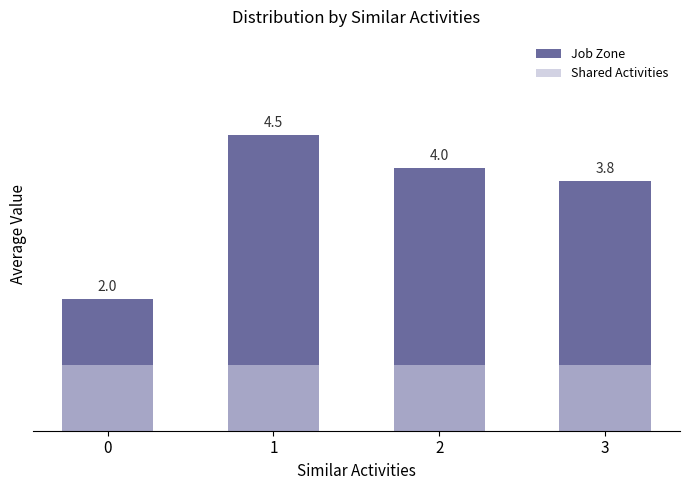

List the series in order of their overall mean, highest first.

Job Zone, Shared Activities